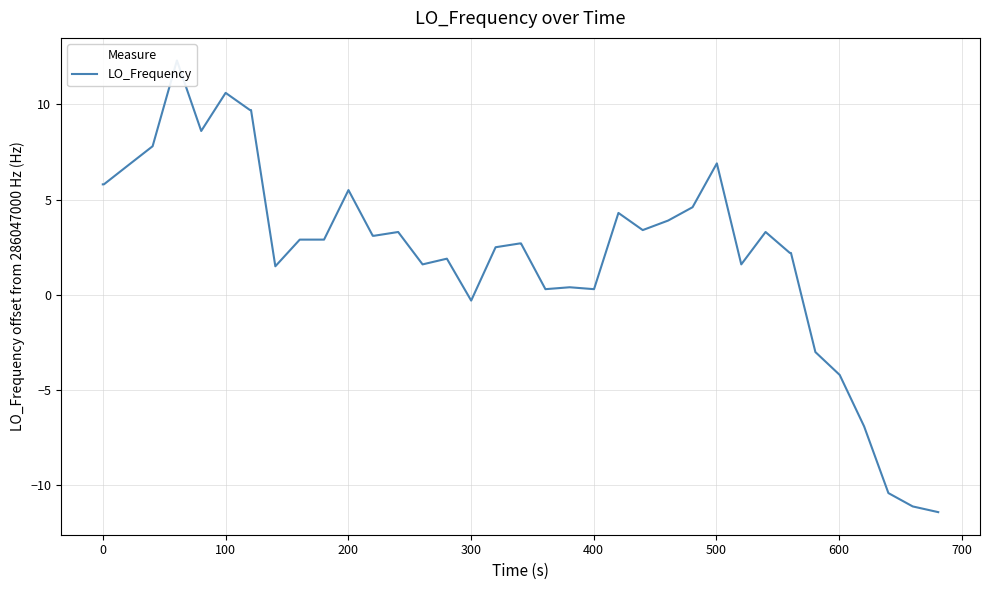

What is the greatest value displayed?

12.3